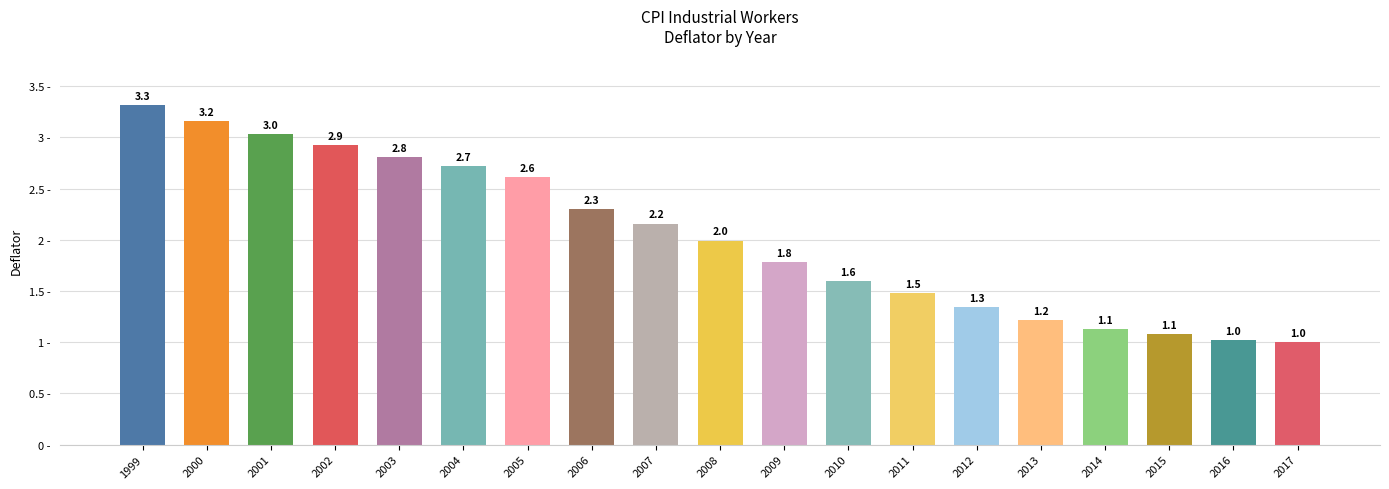

Is it true that the value at 2012 is 2.0?

False